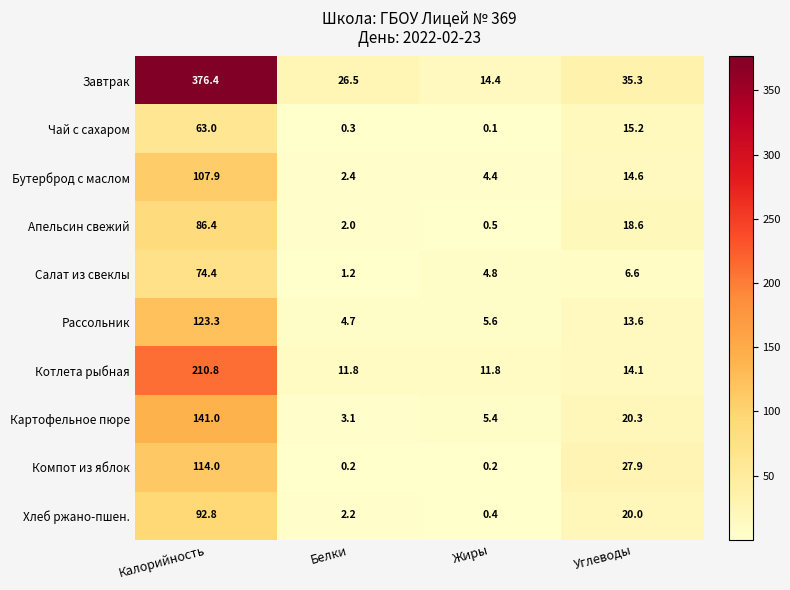

What is the difference between the Хлеб ржано-пшен. values at Белки and Калорийность?

90.6